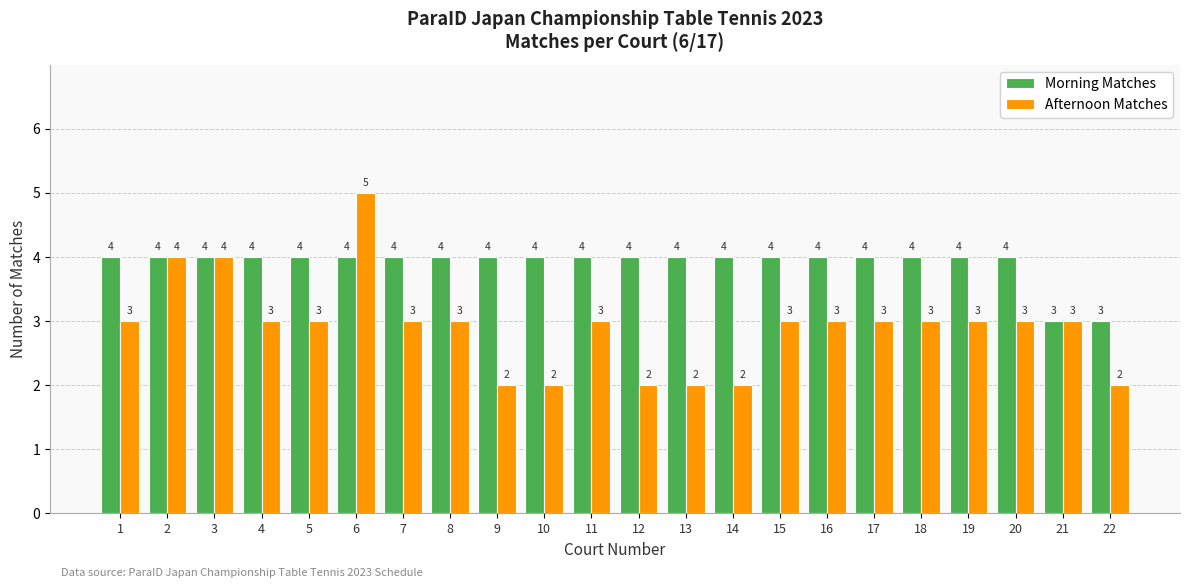

What is the total value across all series at 21?

6